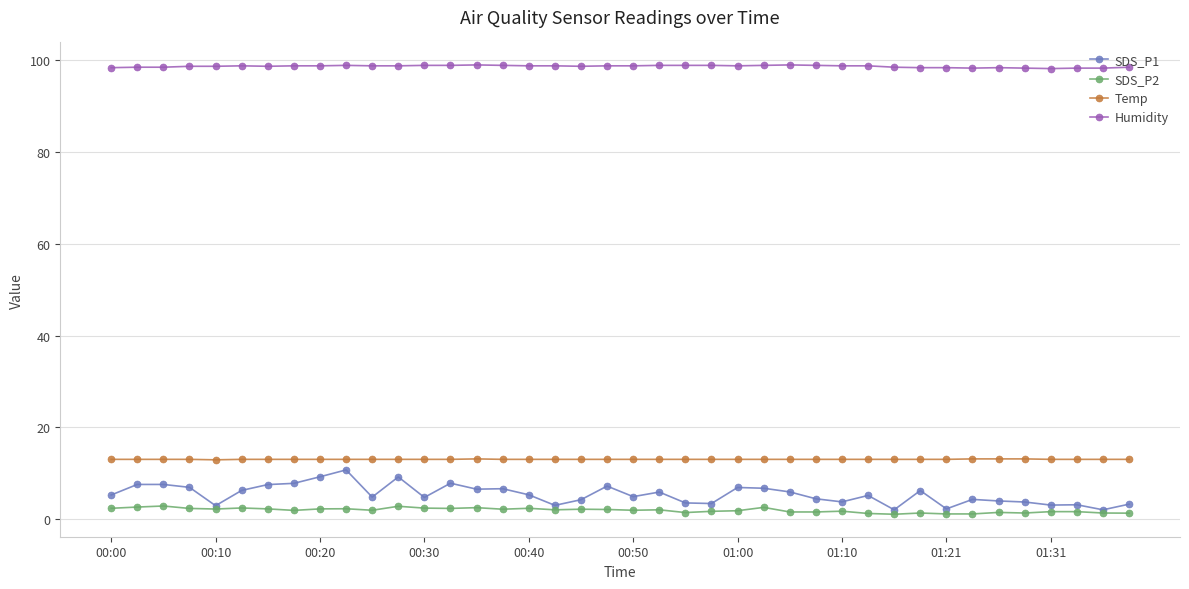

What is the difference between the maximum and minimum values in the SDS_P2 series?

1.8